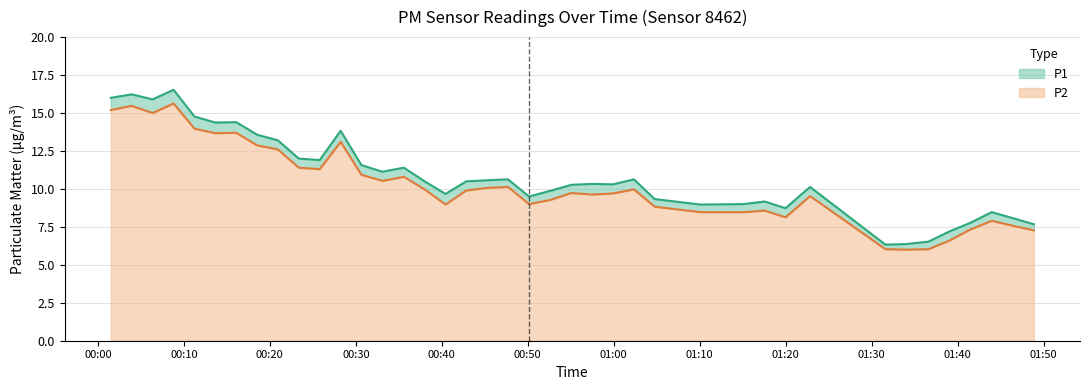

How many lines are shown in the chart?

2